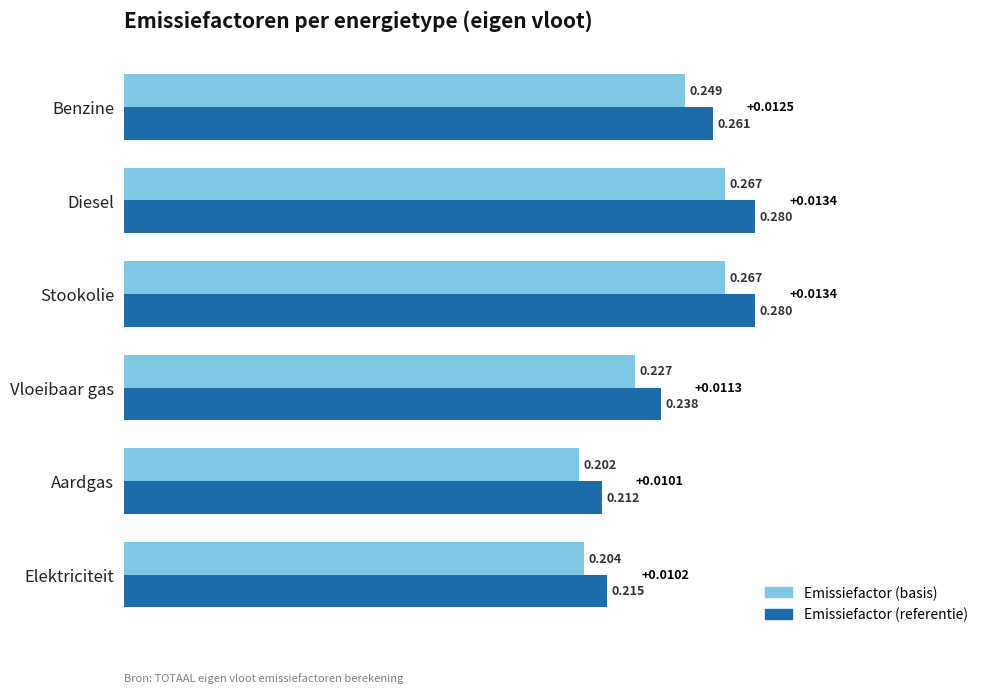

Which label corresponds to the smallest value in the chart?

Aardgas